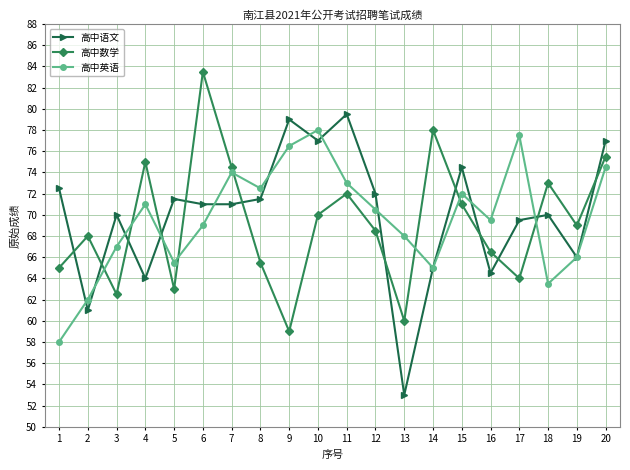

Reading left to right, transcribe all the data shown in this chart.

高中语文: 72.5	61.0	70.0	64.0	71.5	71.0	71.0	71.5	79.0	77.0	79.5	72.0	53.0	65.0	74.5	64.5	69.5	70.0	66.0	77.0
高中数学: 65.0	68.0	62.5	75.0	63.0	83.5	74.5	65.5	59.0	70.0	72.0	68.5	60.0	78.0	71.0	66.5	64.0	73.0	69.0	75.5
高中英语: 58.0	62.0	67.0	71.0	65.5	69.0	74.0	72.5	76.5	78.0	73.0	70.5	68.0	65.0	72.0	69.5	77.5	63.5	66.0	74.5